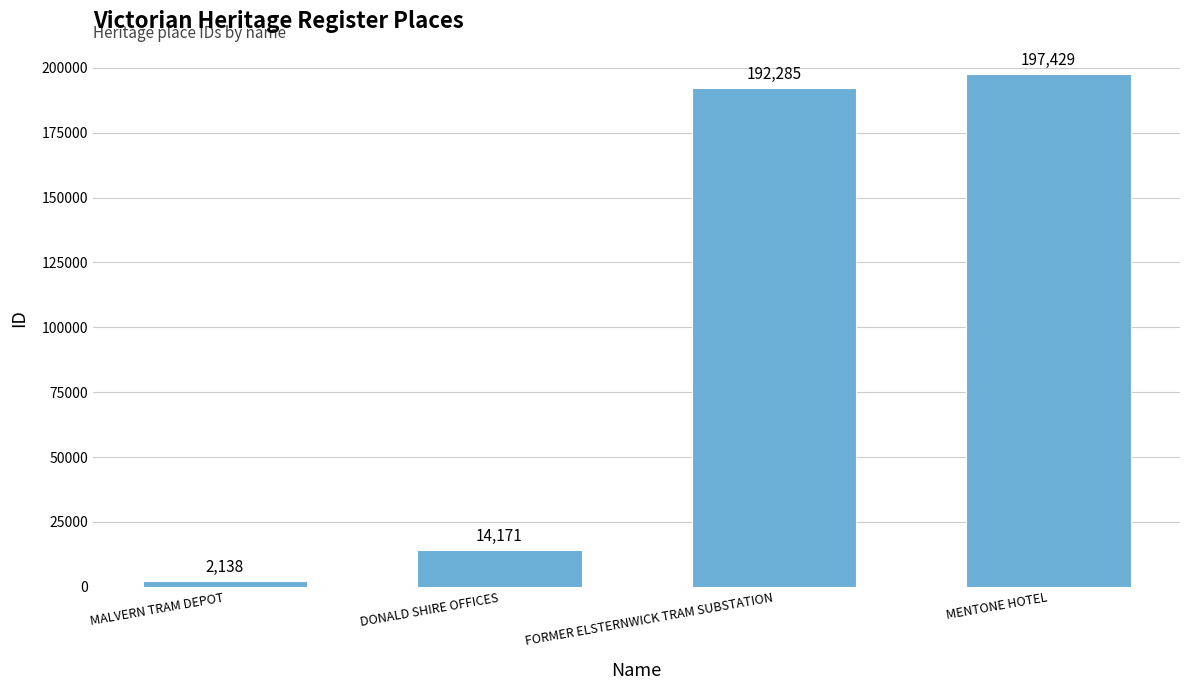

What is the sum of all values?

406023